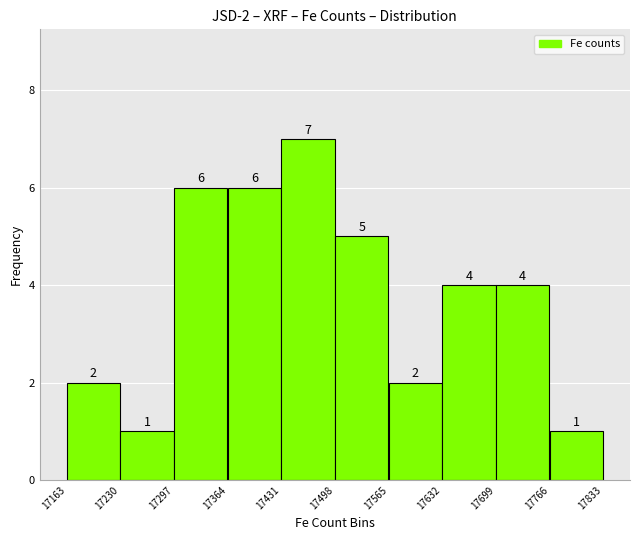

Over which range of the x-axis is the bar tallest?

17431 to 17498